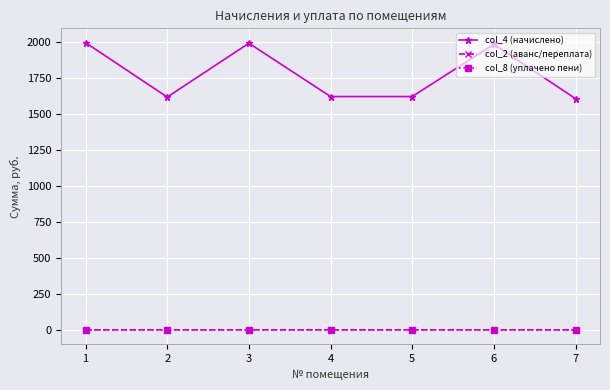

What is the highest value of the col_8 (уплачено пени) series?

0.2